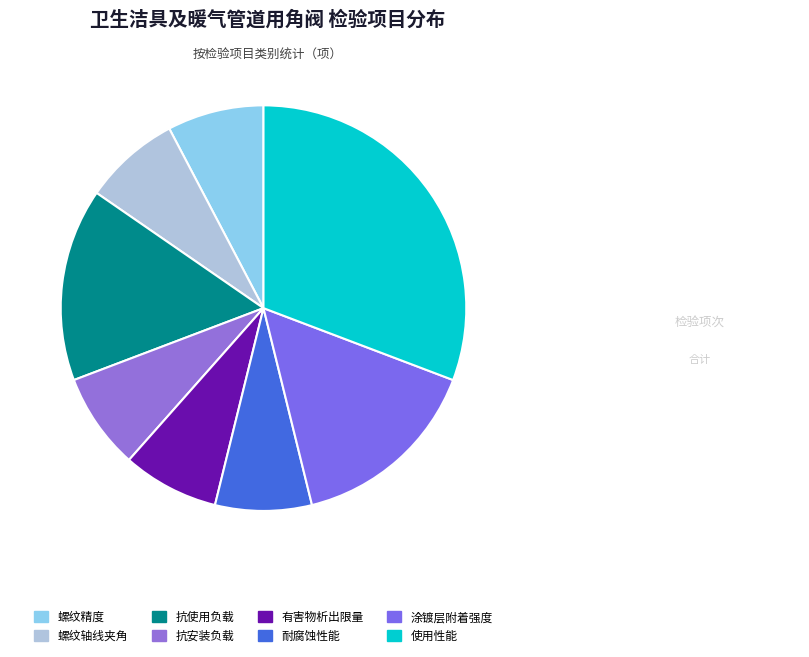

Is there a majority slice in this chart?

No